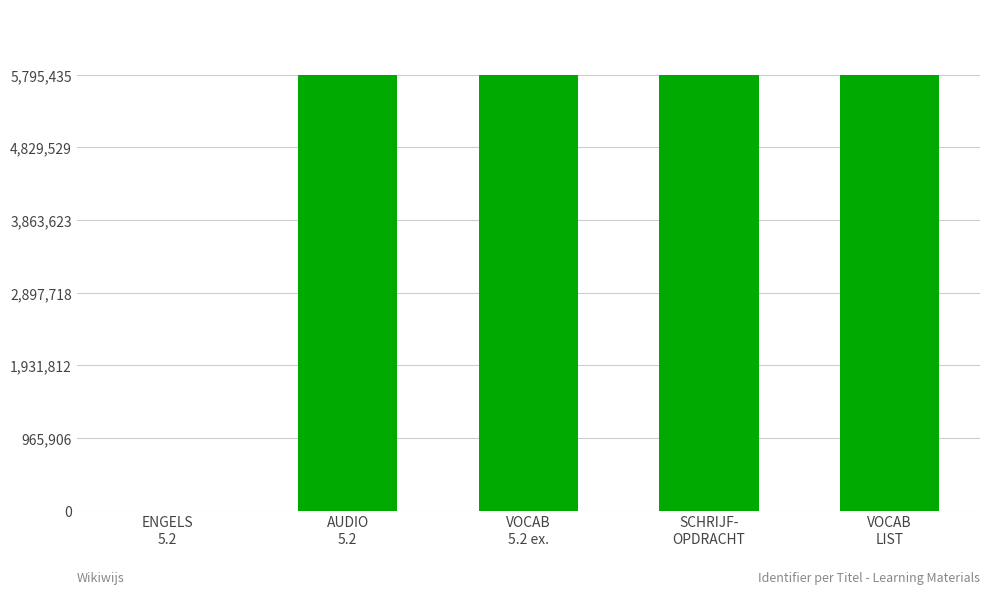

True or false: the data shows 5795433 at VOCAB
5.2 ex..

True